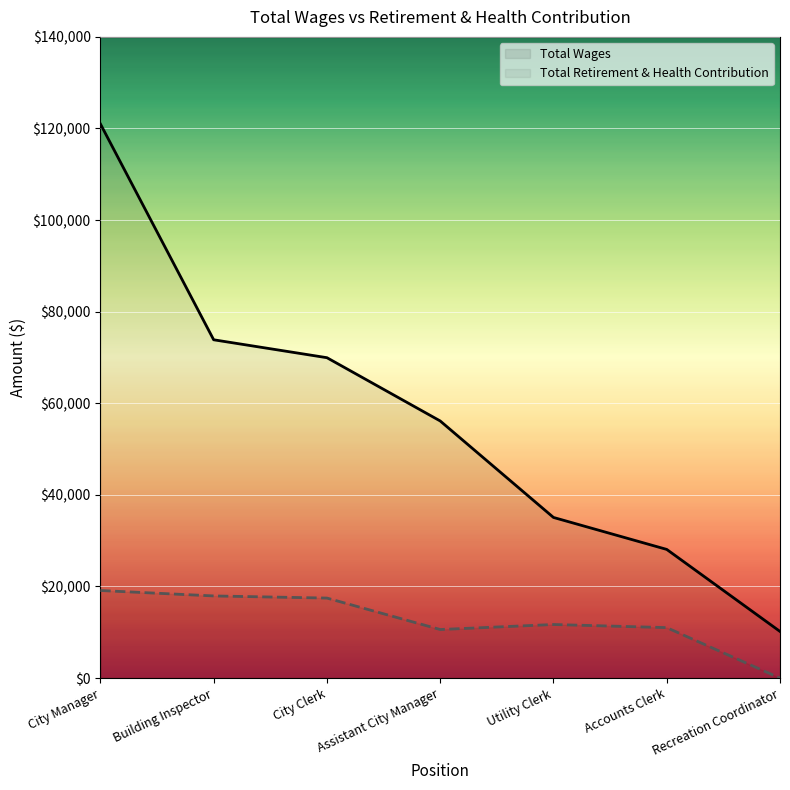

What is the approximate value of Total Retirement & Health Contribution at City Manager, to the nearest 50?

19100